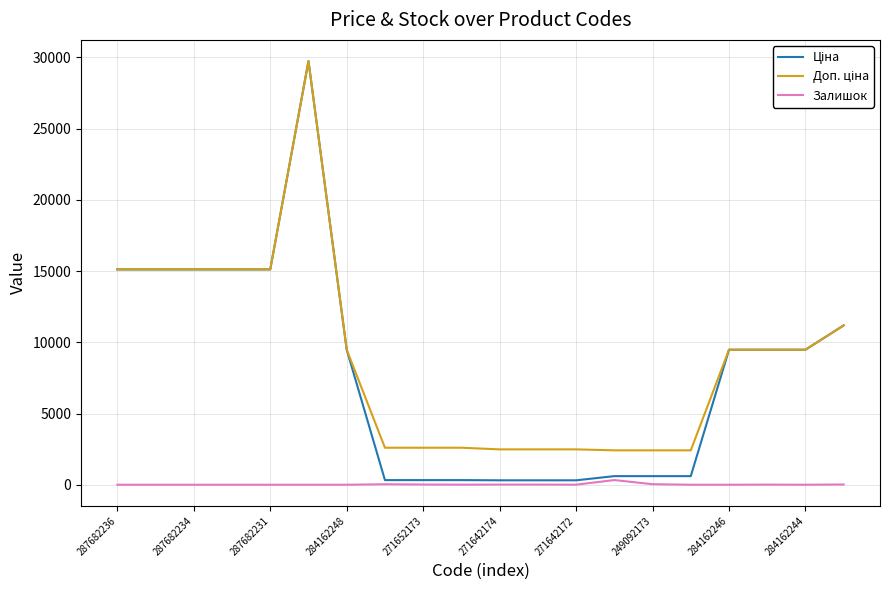

Does the chart have visible grid lines?

Yes